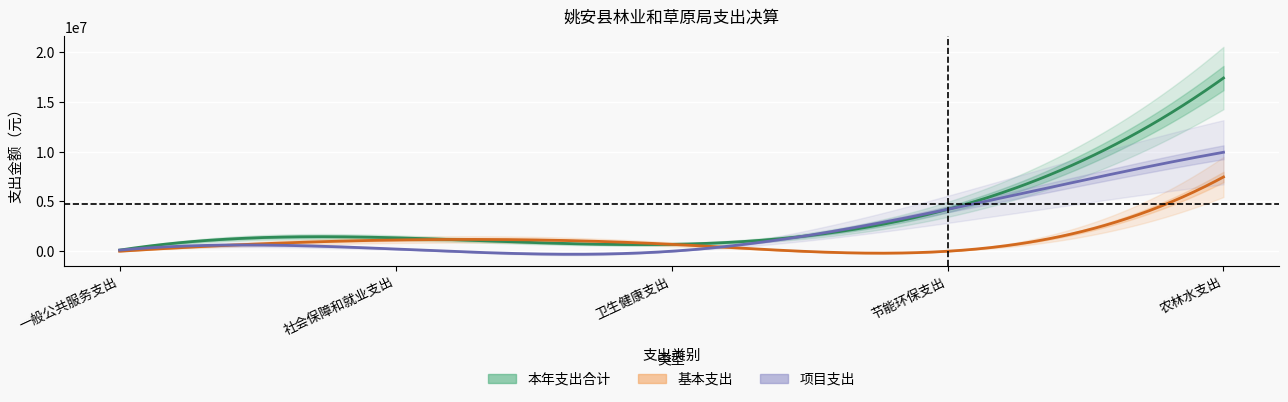

What is the label of the 1st point from the left?

一般公共服务支出